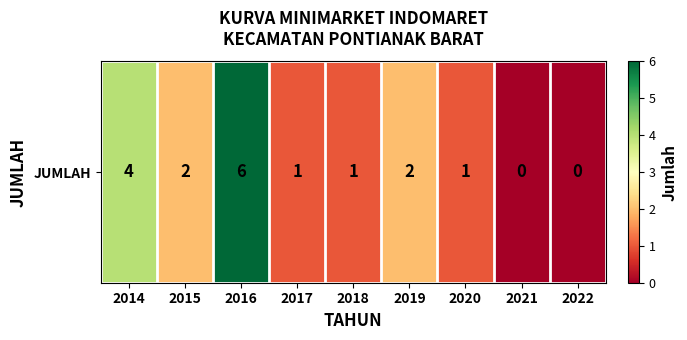

Reading left to right, what are all the values shown in this chart?

2014=4	2015=2	2016=6	2017=1	2018=1	2019=2	2020=1	2021=0	2022=0